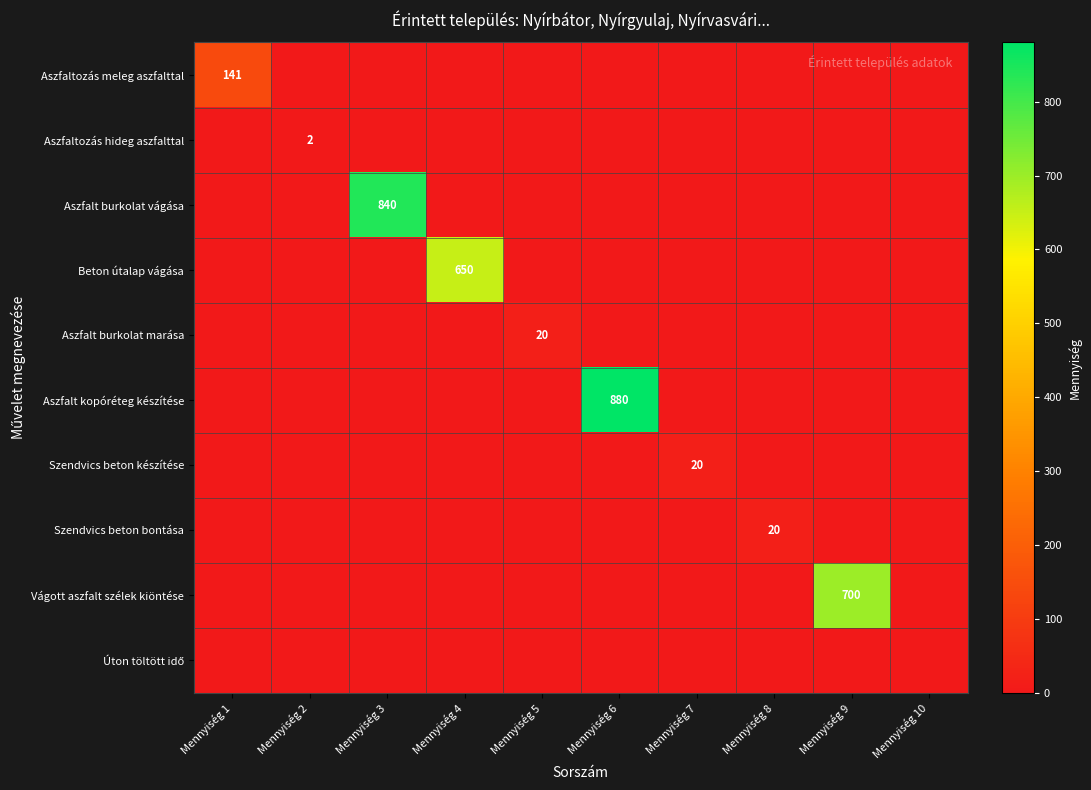

True or false: Szendvics beton készítése has a value of 20 at Mennyiség 7.

True